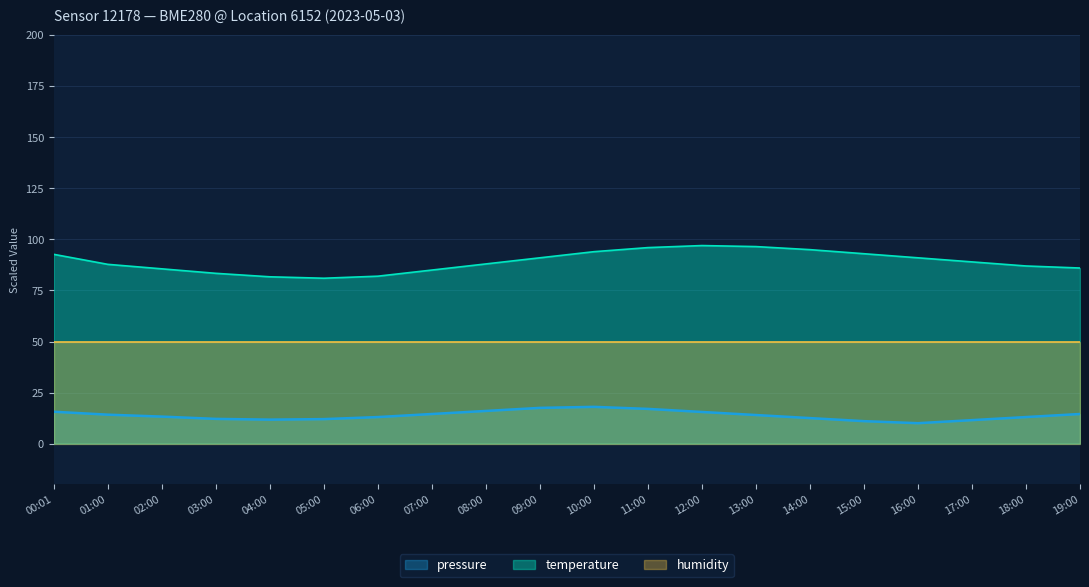

What is the spread (max minus min) of values at 14:00?

82.5